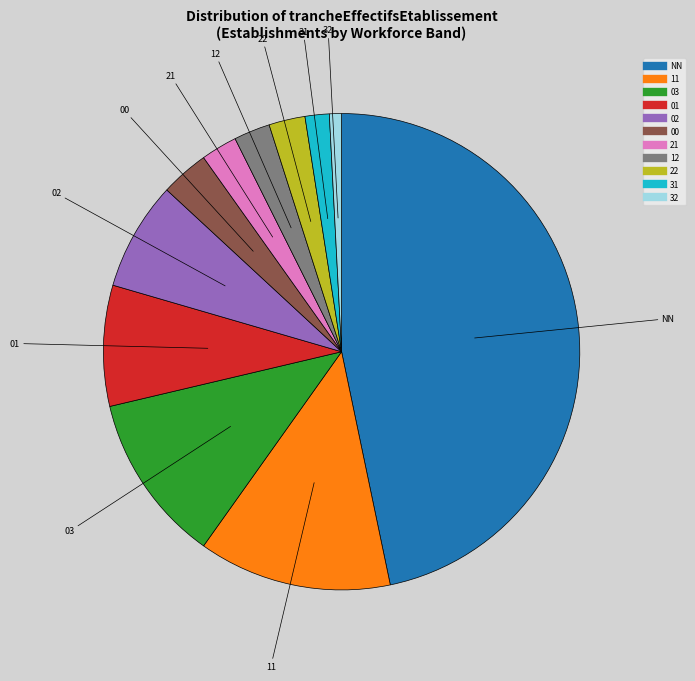

Is there any slice that represents more than half of the pie?

No